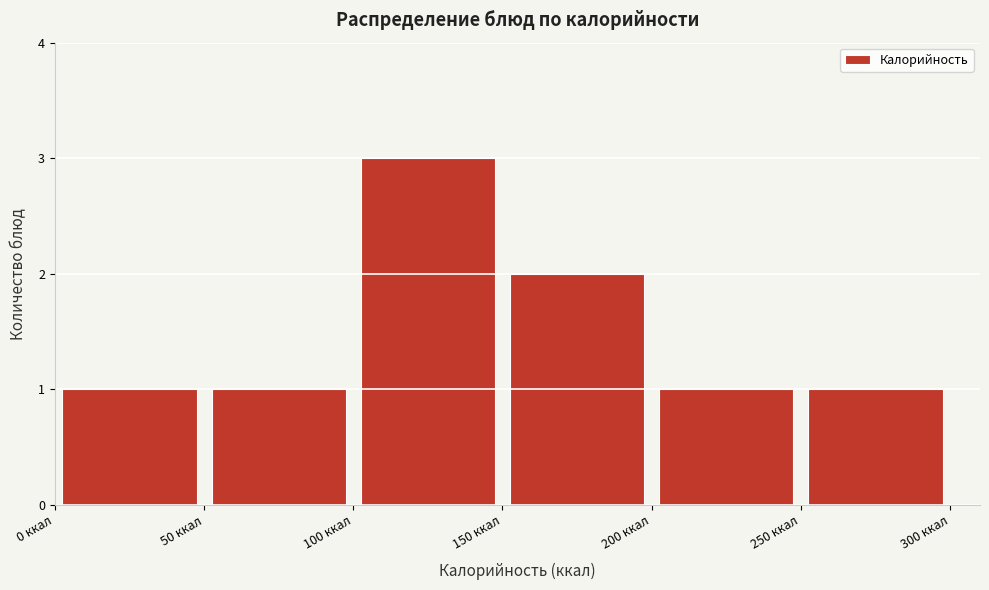

Reading left to right, list every bar in this chart as the range it spans on the x-axis followed by its height. The values are not printed on the chart, so give them approximately, as read against the axis.

0 to 50: 1
50 to 100: 1
100 to 150: 3
150 to 200: 2
200 to 250: 1
250 to 300: 1